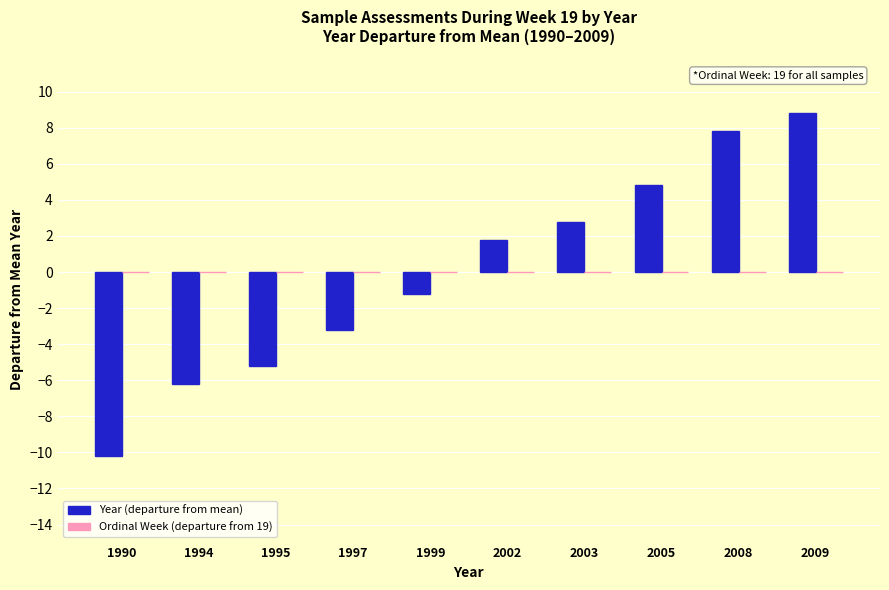

List the labels in order of value, largest first.

2009, 2008, 2005, 2003, 2002, 1999, 1997, 1995, 1994, 1990